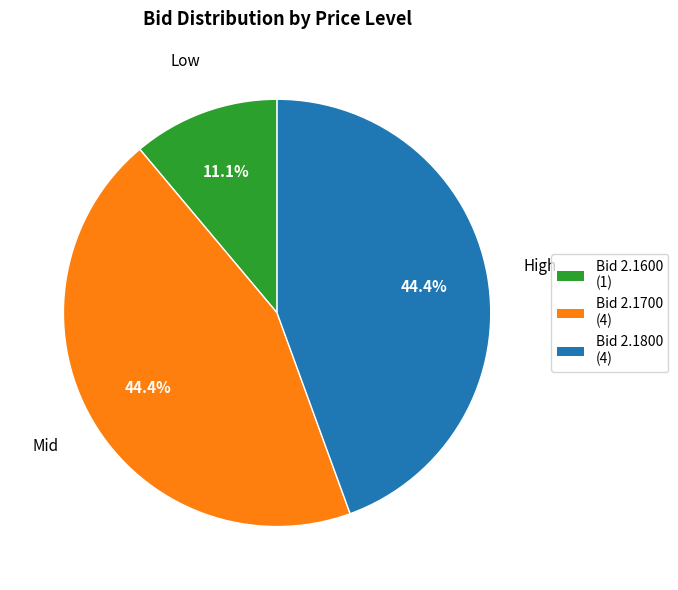

Is there a majority slice in this chart?

No